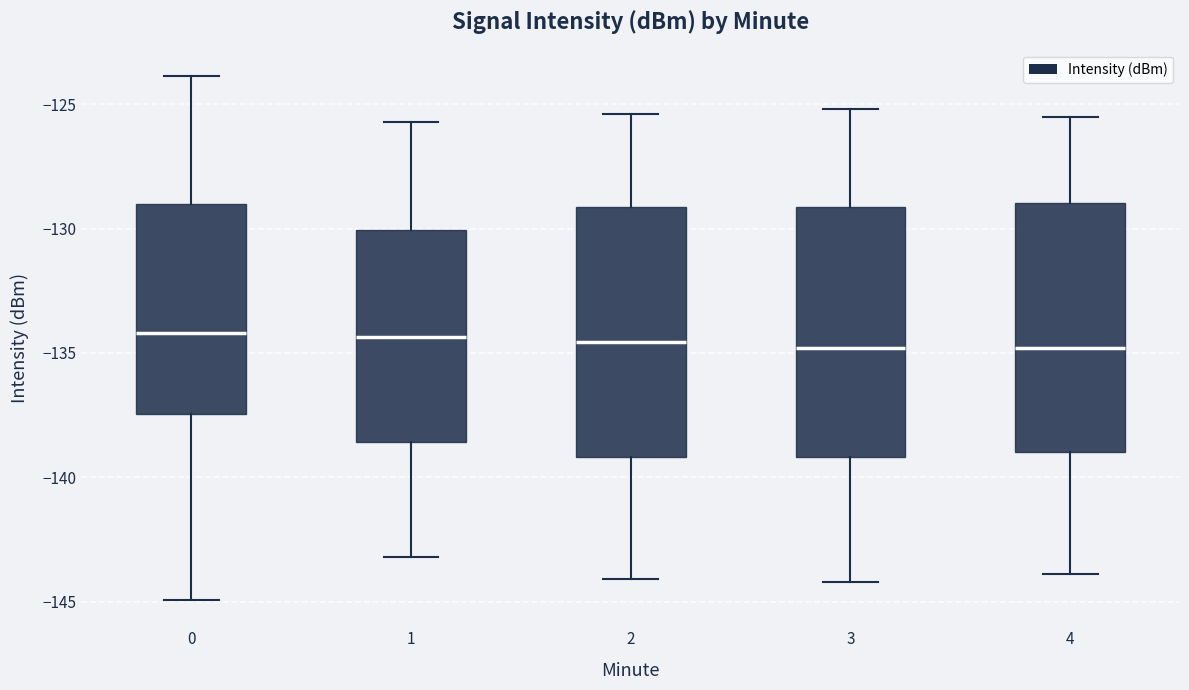

Reading left to right, transcribe this box plot: for each box, give where its median line is, the range the box spans, and where its two whiskers end, as read against the y-axis. The values are not printed on the chart, so give them approximately, as read against the axis.

0: median -134.0, box -137.5 to -129.0, whiskers -145.0 to -124.0
1: median -134.5, box -138.5 to -130.0, whiskers -143.0 to -125.5
2: median -134.5, box -139.0 to -129.0, whiskers -144.0 to -125.5
3: median -135.0, box -139.0 to -129.0, whiskers -144.0 to -125.0
4: median -135.0, box -139.0 to -129.0, whiskers -144.0 to -125.5